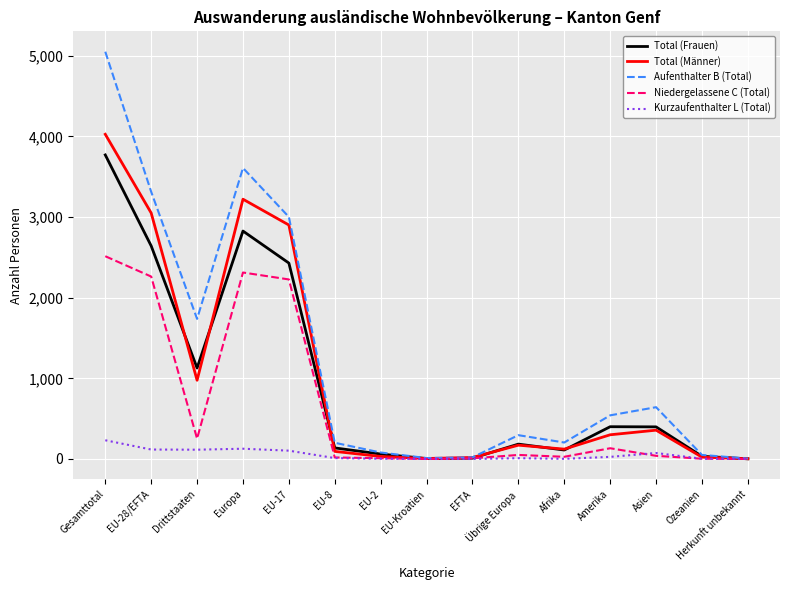

List the series in order of their peak value, highest first.

Aufenthalter B (Total), Total (Männer), Total (Frauen), Niedergelassene C (Total), Kurzaufenthalter L (Total)